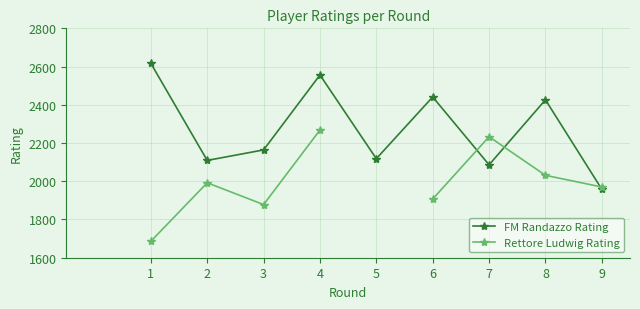

How many times do Rettore Ludwig Rating and FM Randazzo Rating cross each other?

3